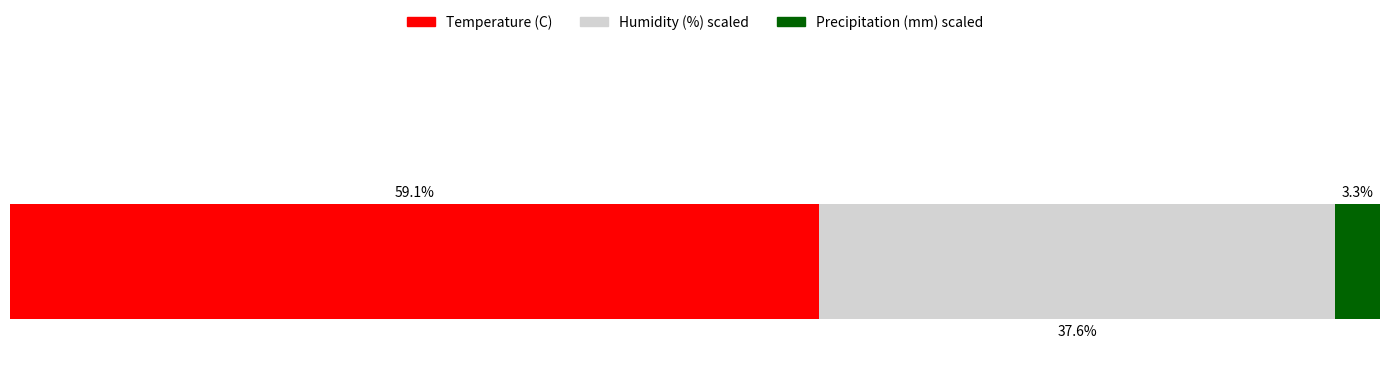

True or false: Humidity (%) has a value of 137.7 at 23:00.

False